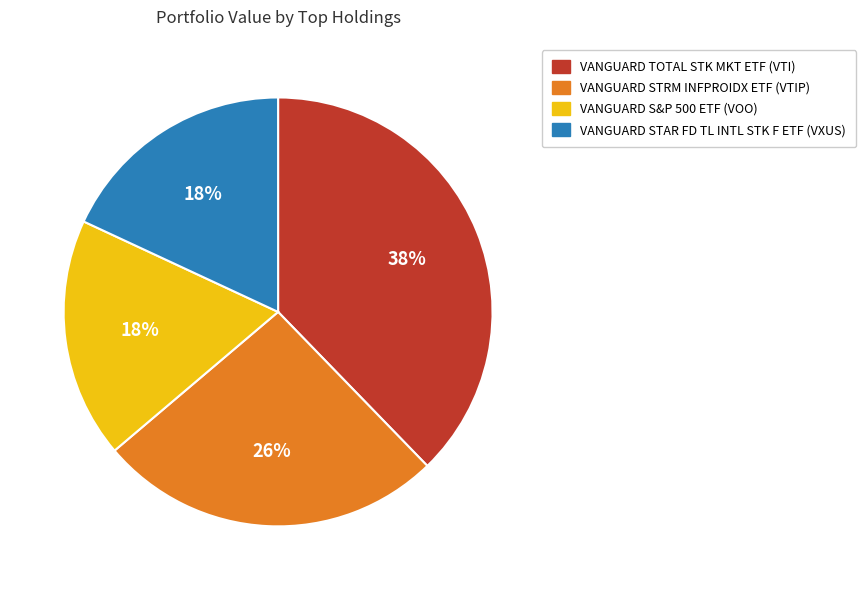

How many slices are in this pie chart?

4